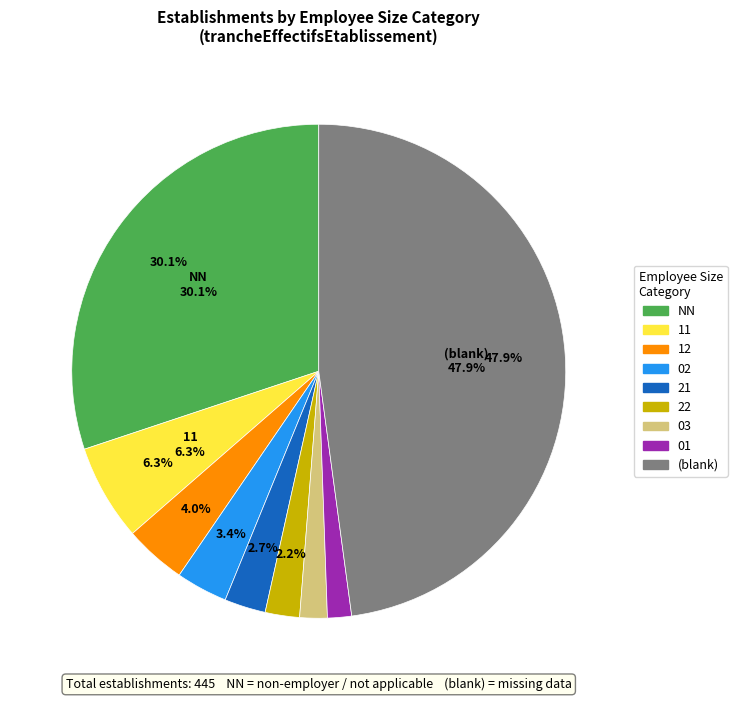

How many segments does this pie chart have?

9